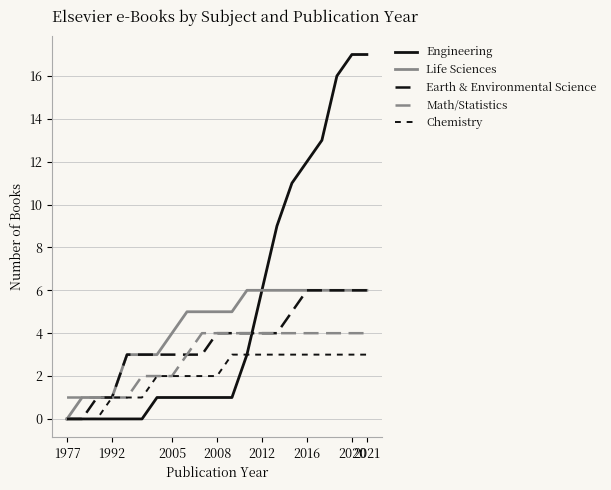

What is the sum of all Math/Statistics values?

62